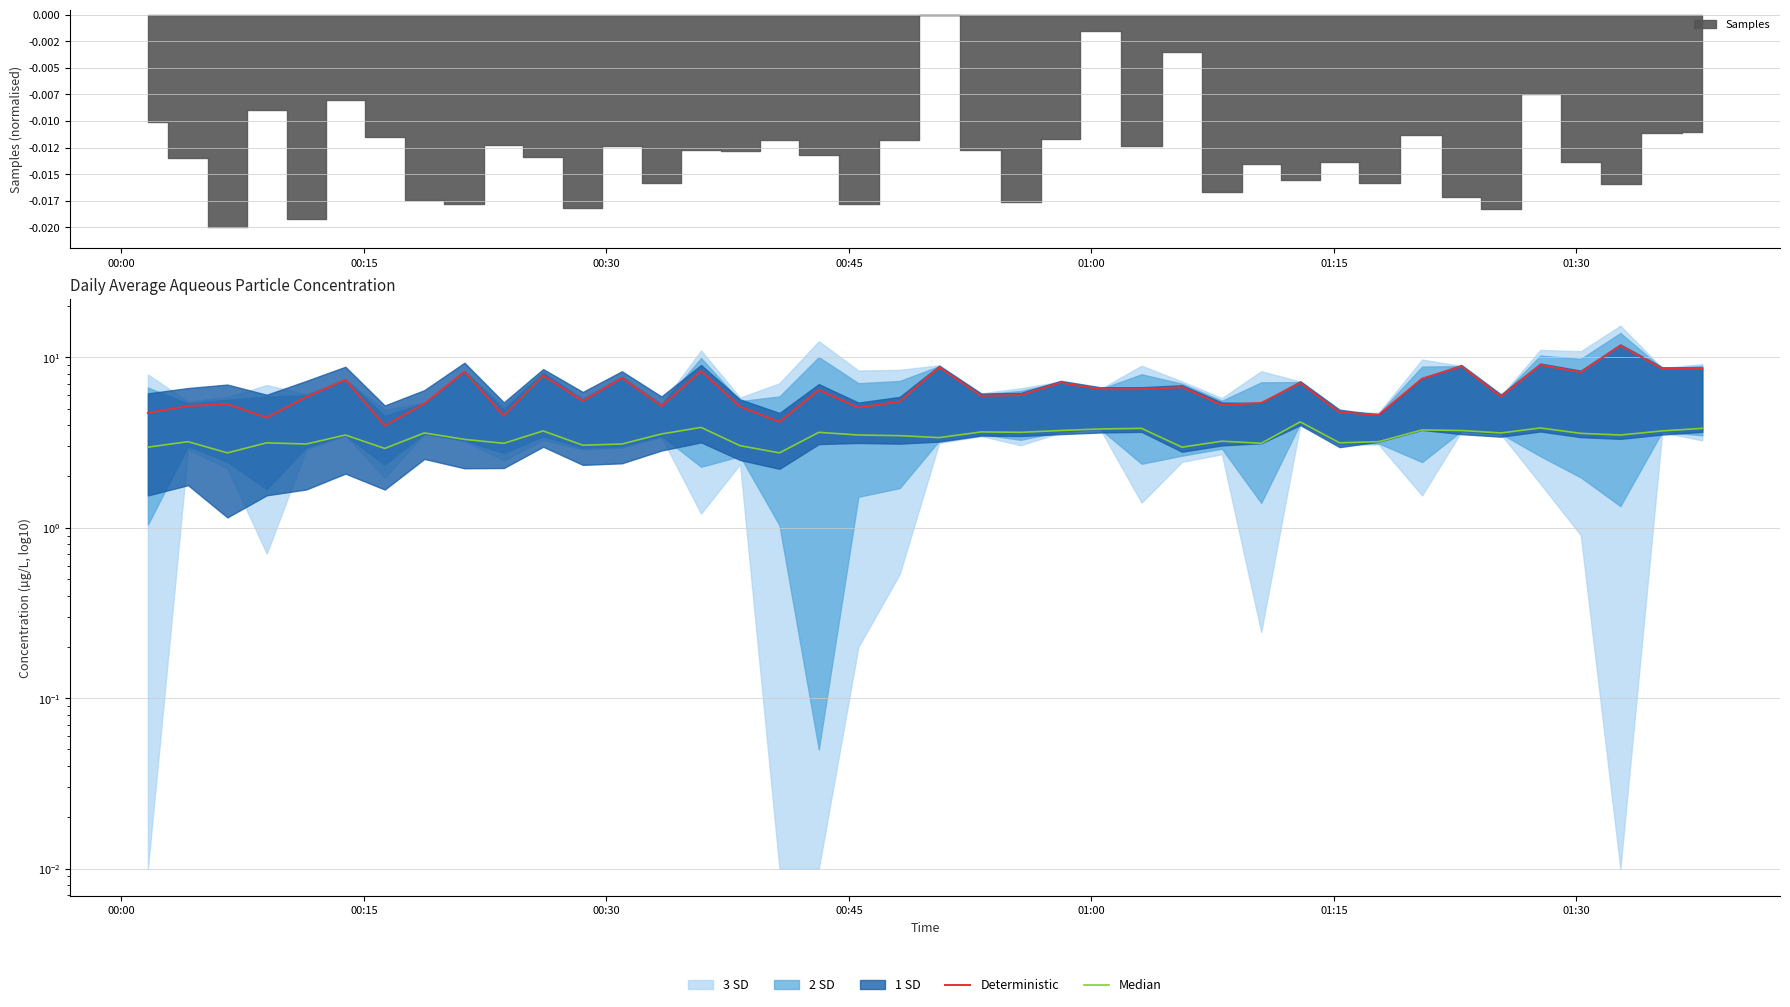

How many interior local peaks does the Median series have?

13